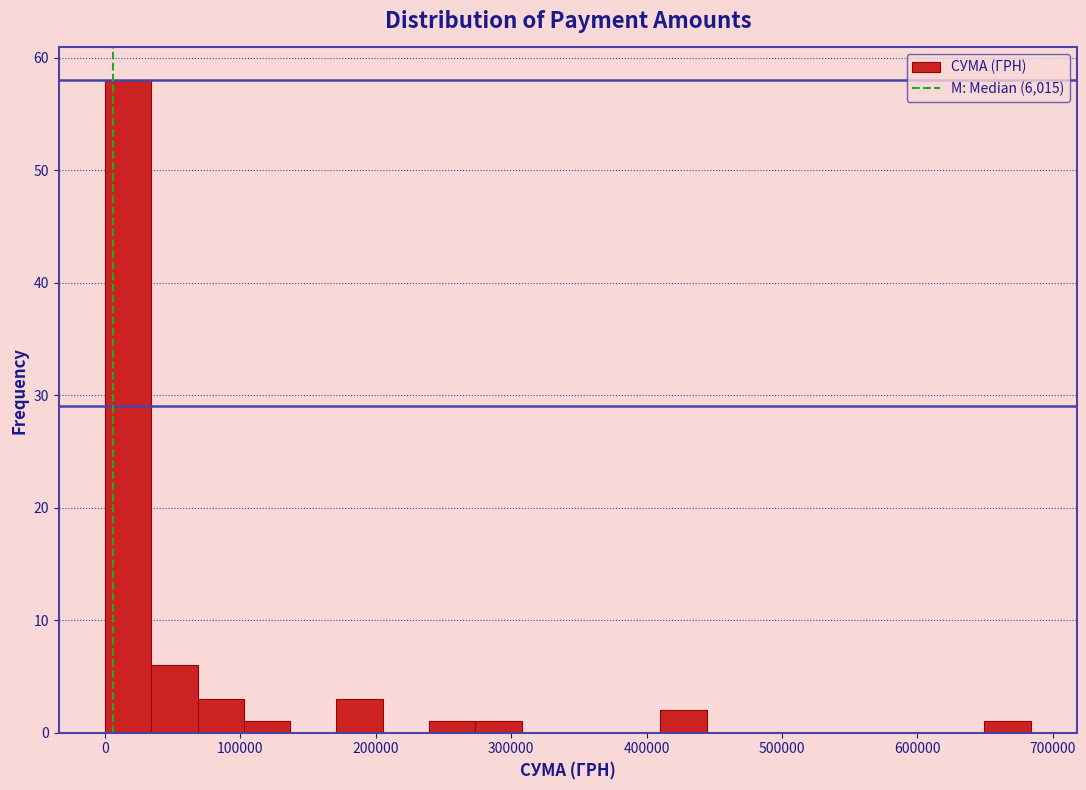

Read against the x-axis, roughly where is the centre of the tallest bar?

20000